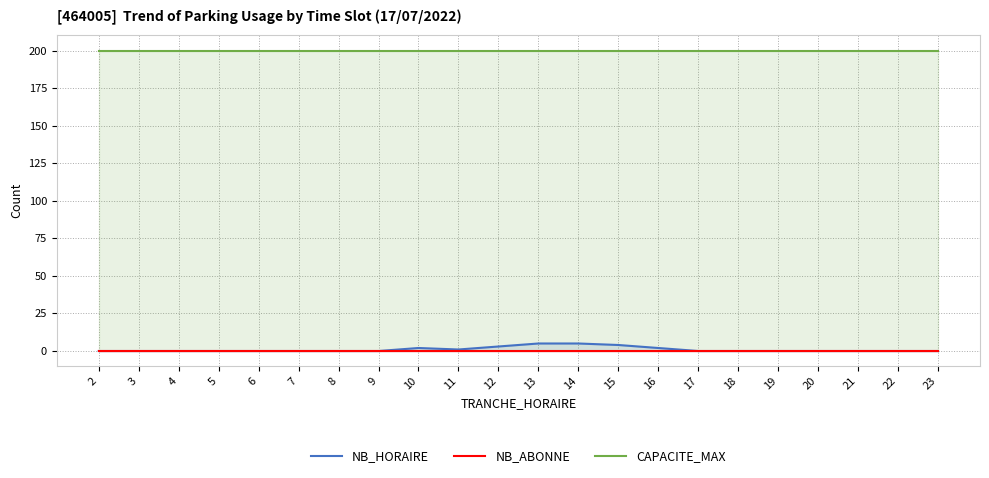

How many series are shown in this chart?

3